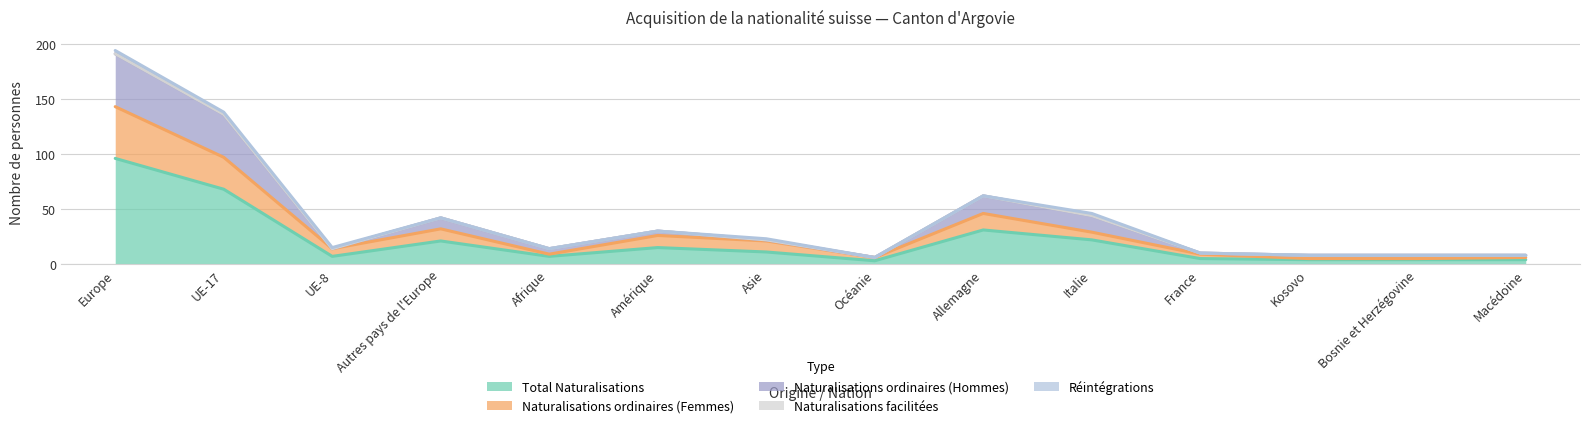

Is it true that Total Naturalisations equals 4 at Kosovo?

True